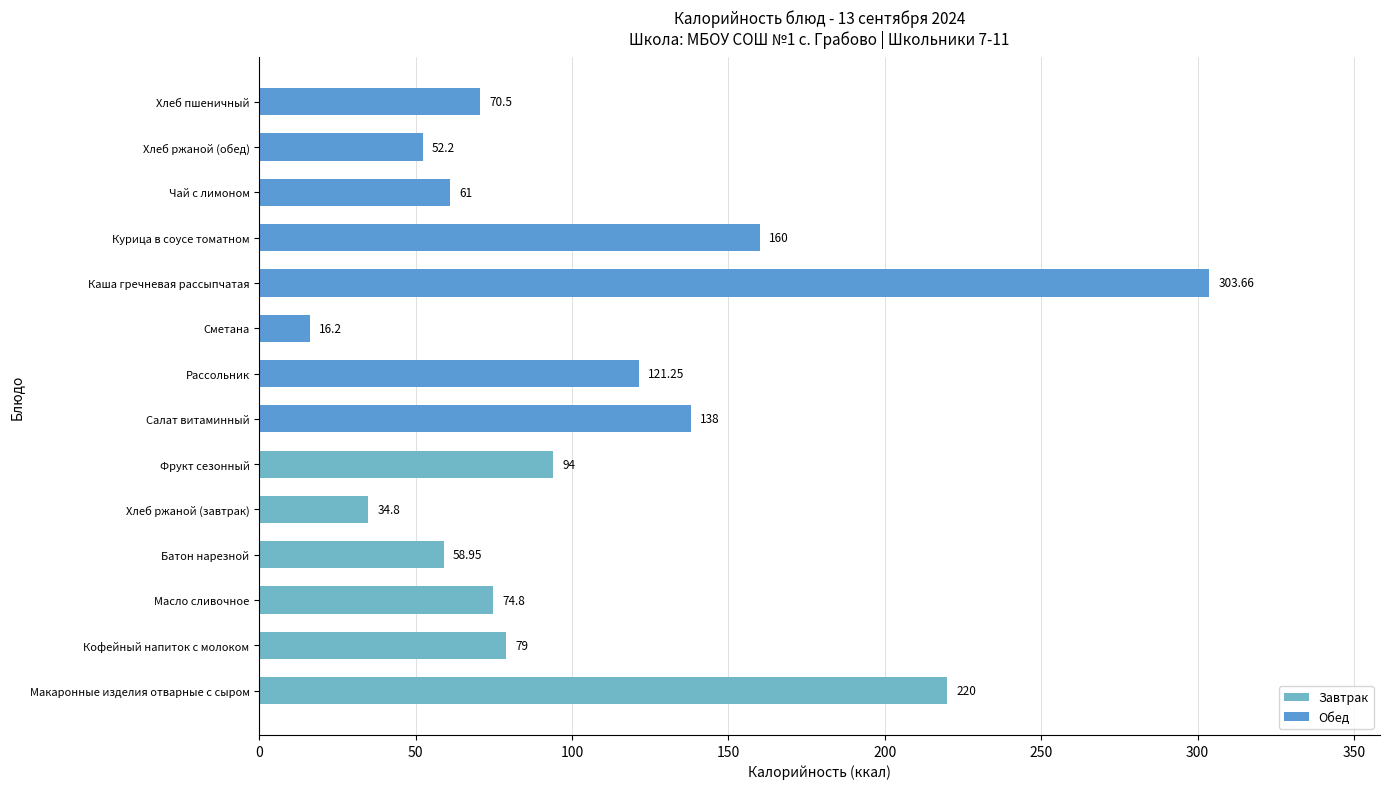

List the labels in order of value, largest first.

Каша гречневая рассыпчатая, Макаронные изделия отварные с сыром, Курица в соусе томатном, Салат витаминный, Рассольник, Фрукт сезонный, Кофейный напиток с молоком, Масло сливочное, Хлеб пшеничный, Чай с лимоном, Батон нарезной, Хлеб ржаной (обед), Хлеб ржаной (завтрак), Сметана